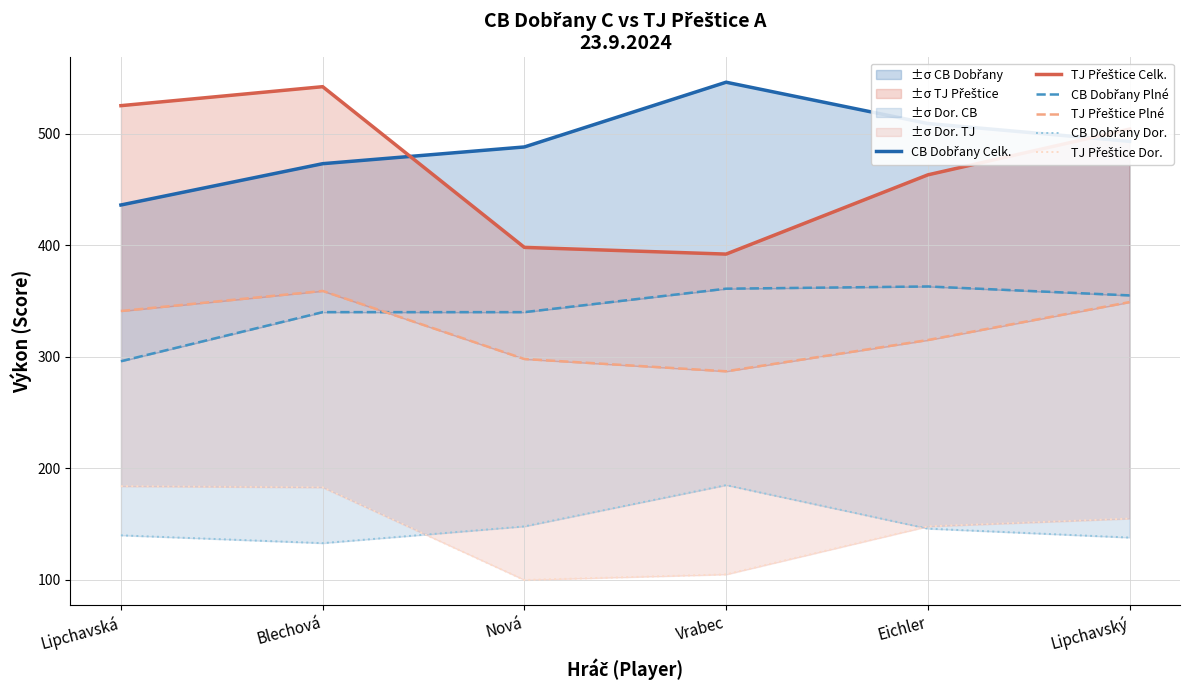

At which label is CB Dobřany Dor. closest to 159?

Nová